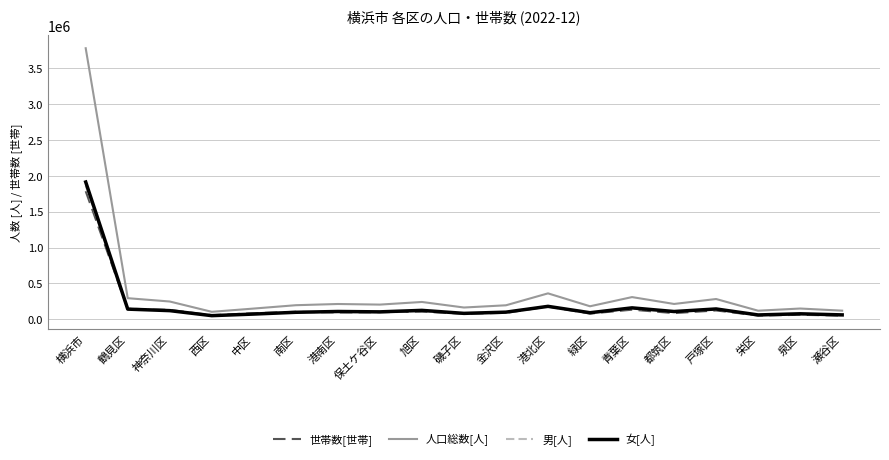

At which category is the sum across all series the highest?

横浜市